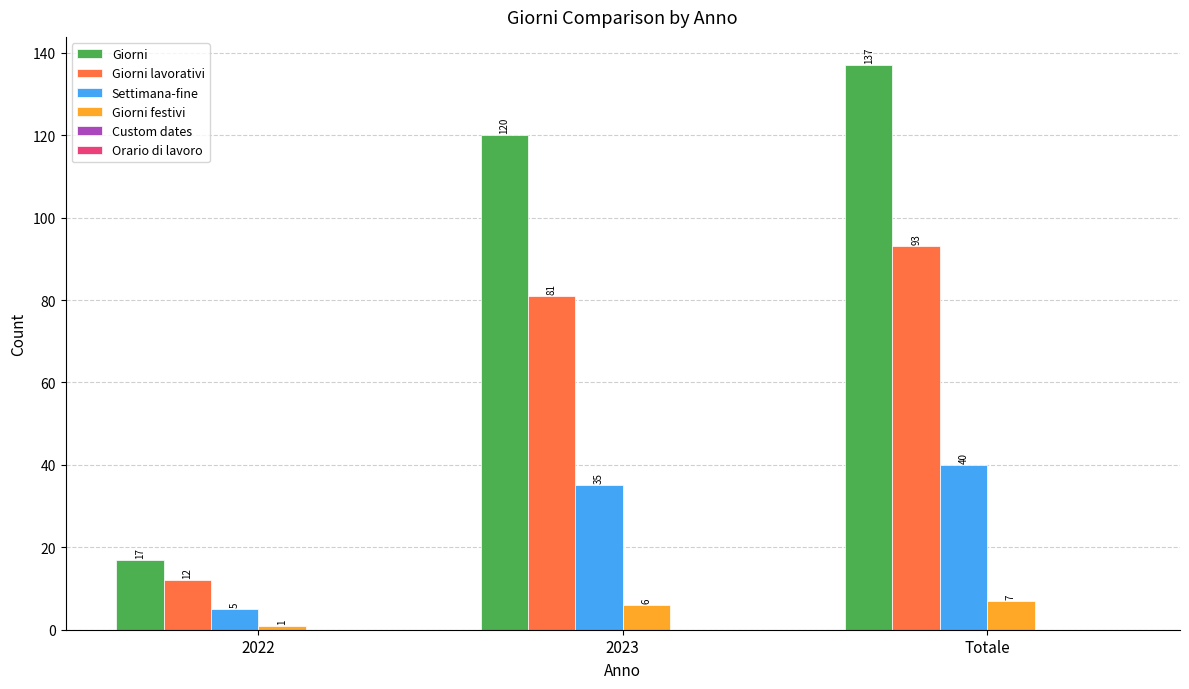

Which series has the widest spread of values?

Giorni